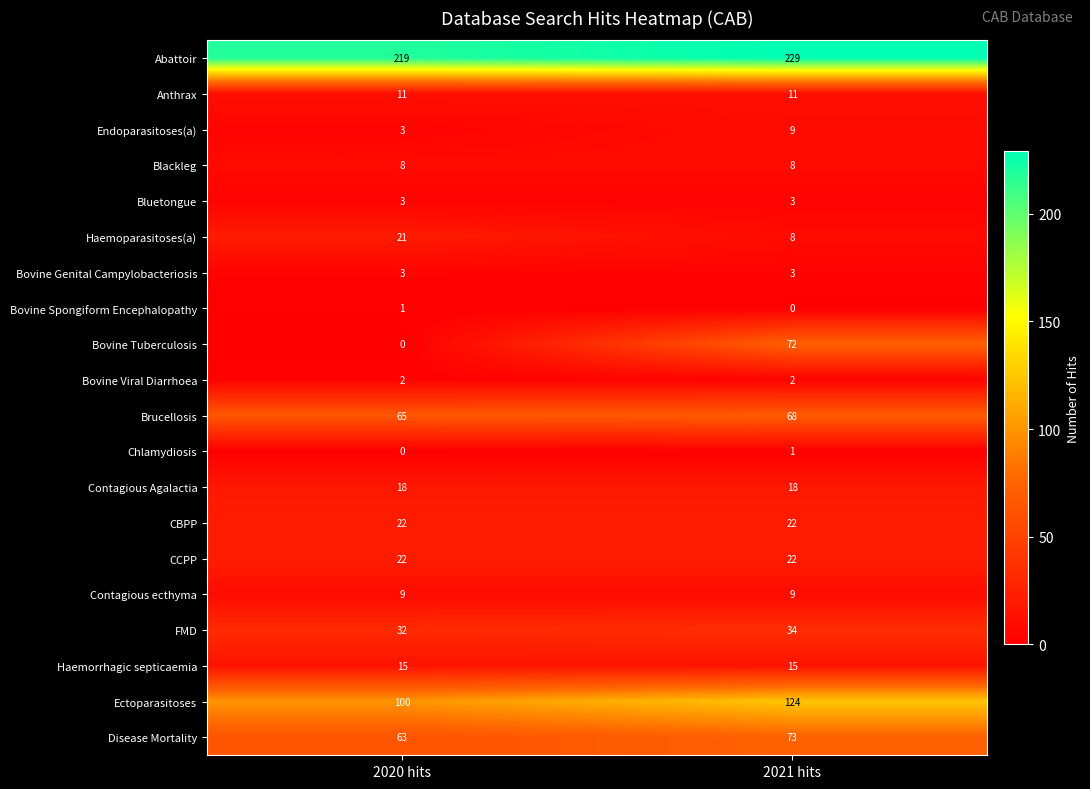

Which series has the widest spread of values?

Bovine Tuberculosis